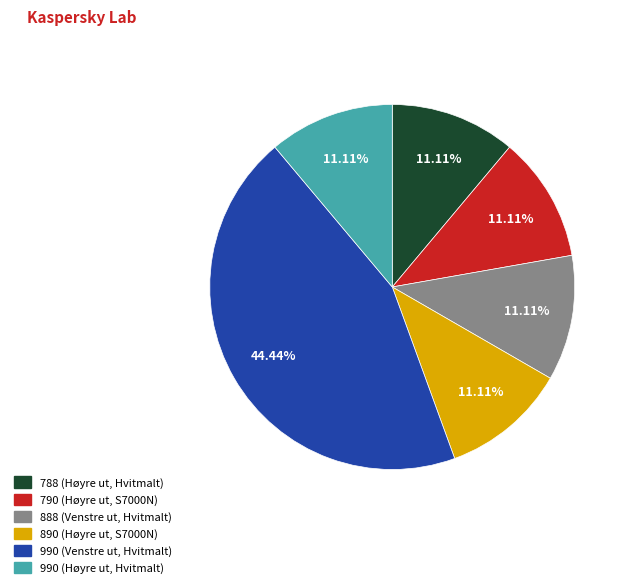

How many slices are in this pie chart?

6